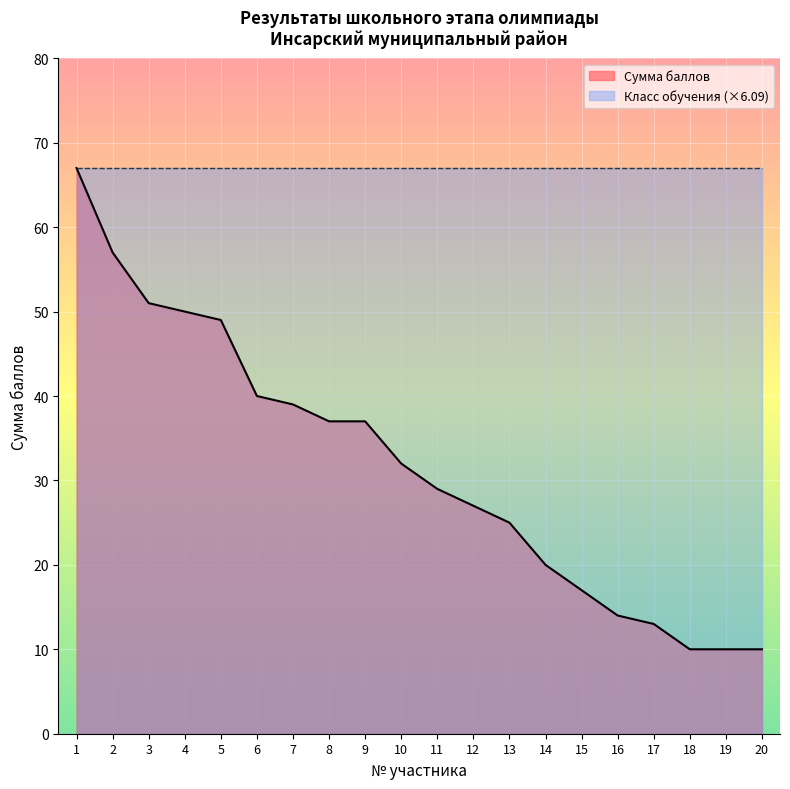

Does the chart display data point markers on the line(s)?

No